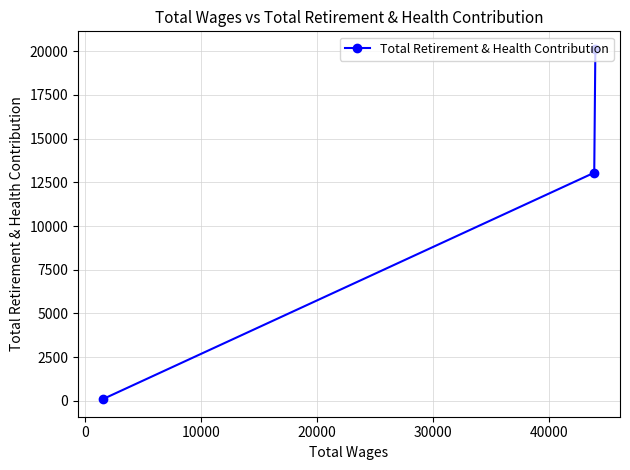

What is the greatest value displayed?

20134